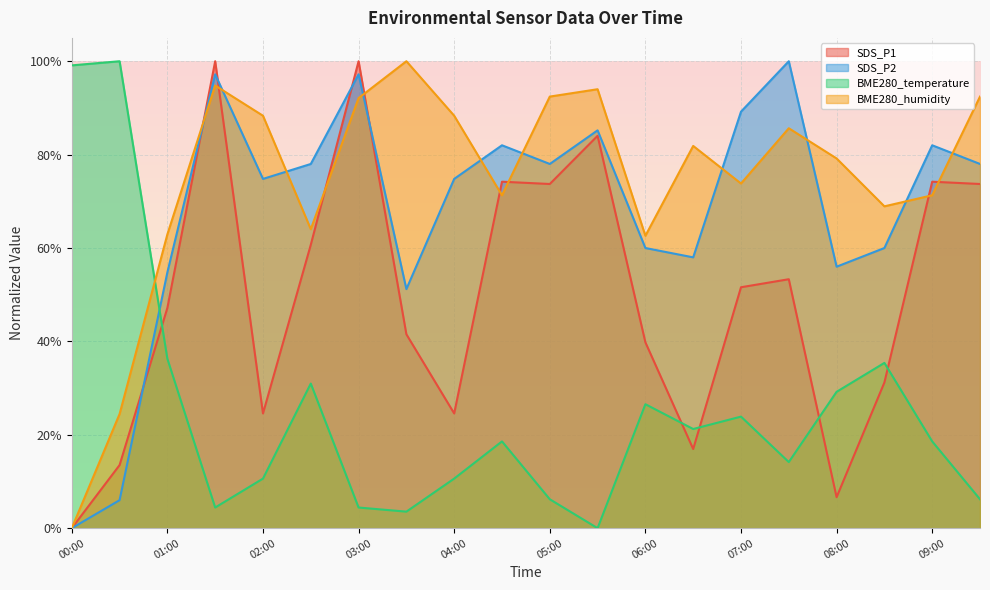

At which category is the sum across all series the highest?

01:30